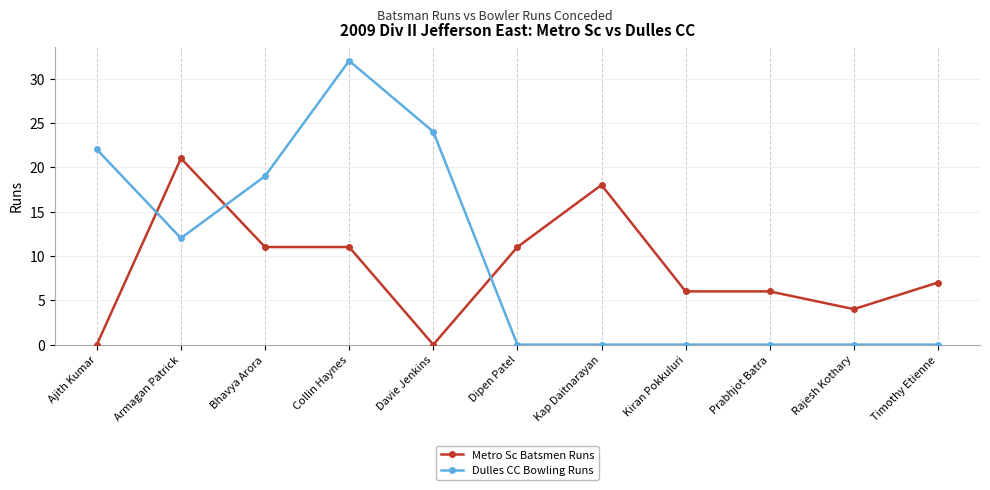

What is the label of the 1st point from the left?

Ajith Kumar